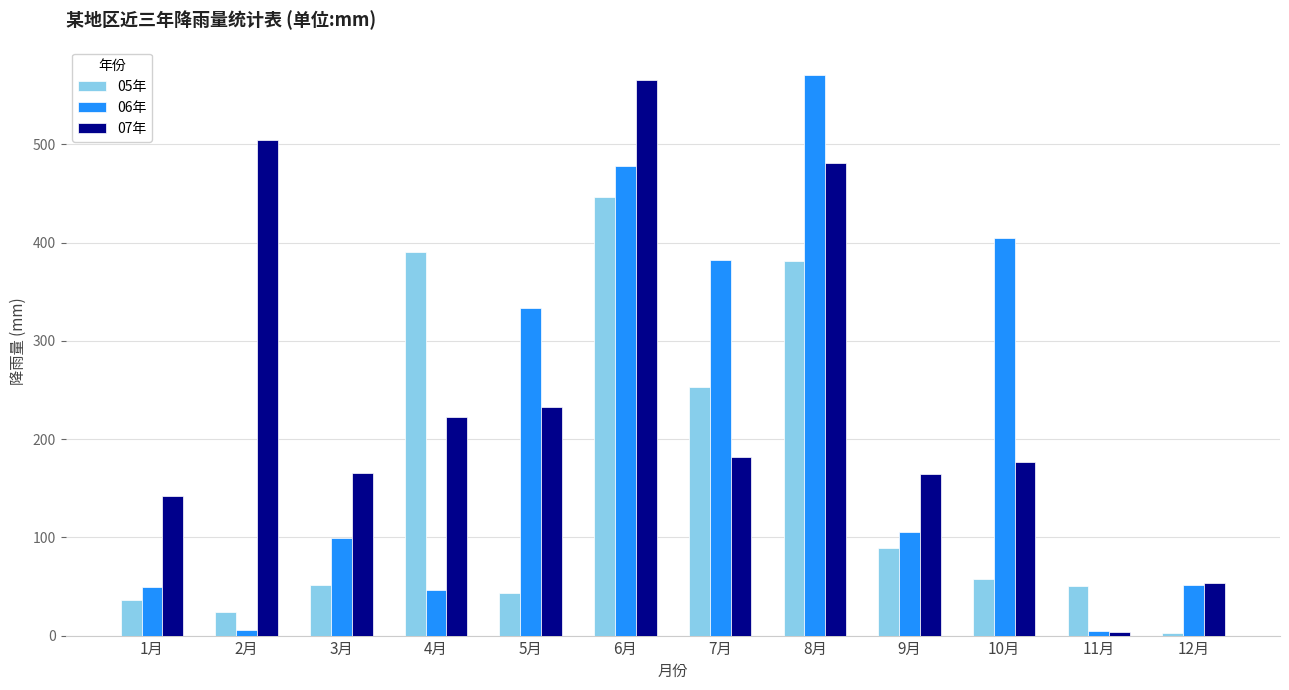

Is it true that 05年 equals 3 at 12月?

True